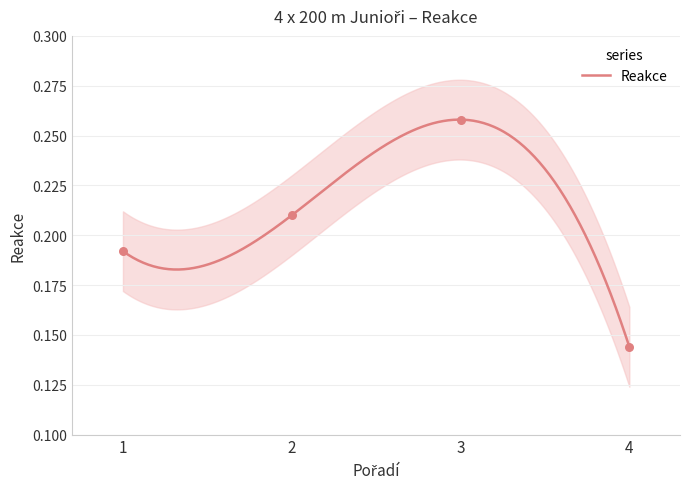

Which has a higher value, 2 or 4?

2